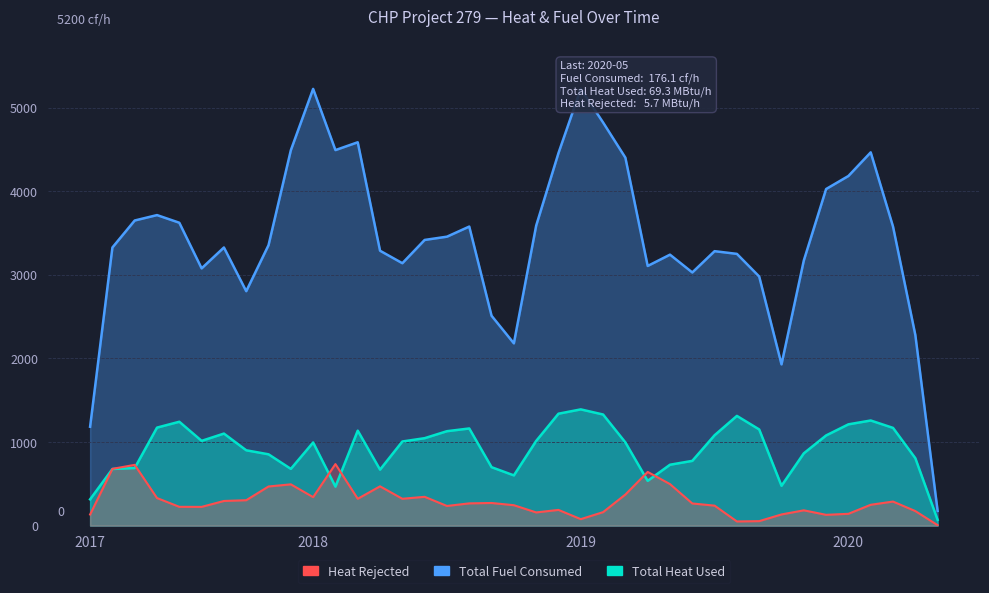

What is the difference between the Heat Rejected values at 2019-02 and 2018-07?

73.9